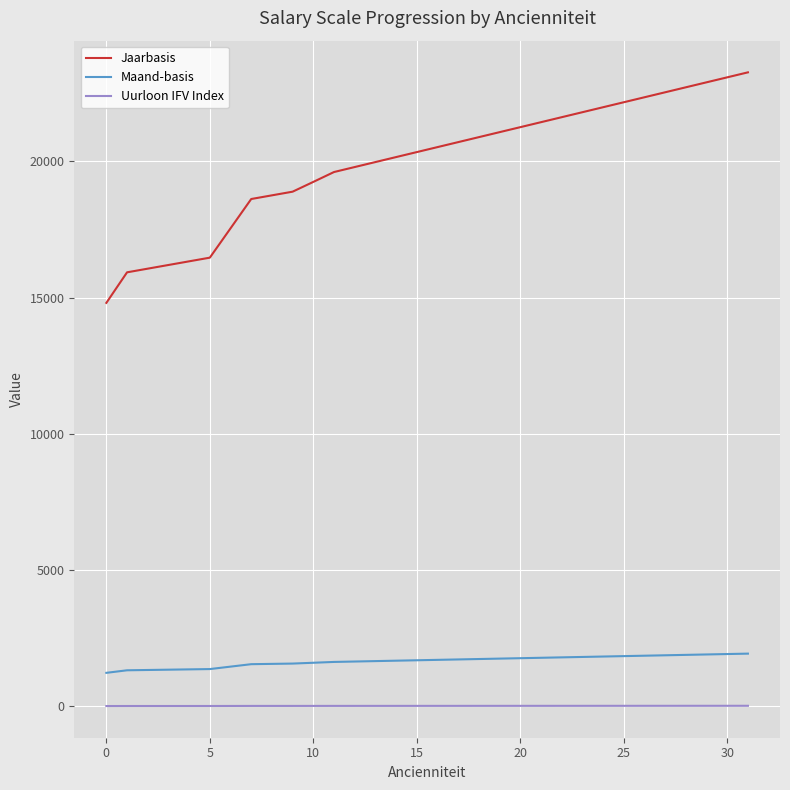

True or false: Maand-basis and Uurloon IFV Index intersect in this chart.

False